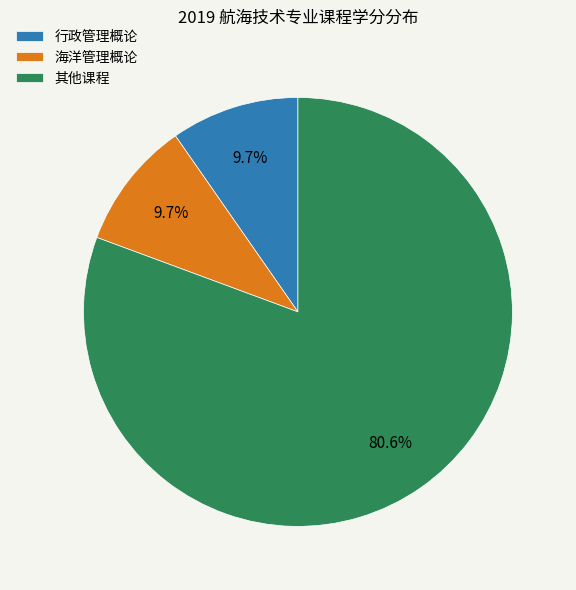

What portion of the pie excludes 行政管理概论?

90.3%